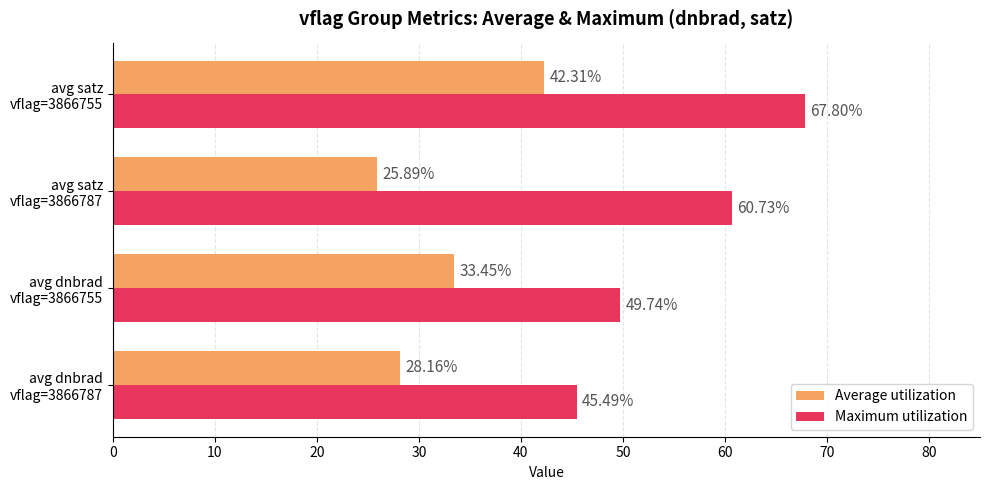

What are all the series names shown in the legend?

Average utilization, Maximum utilization